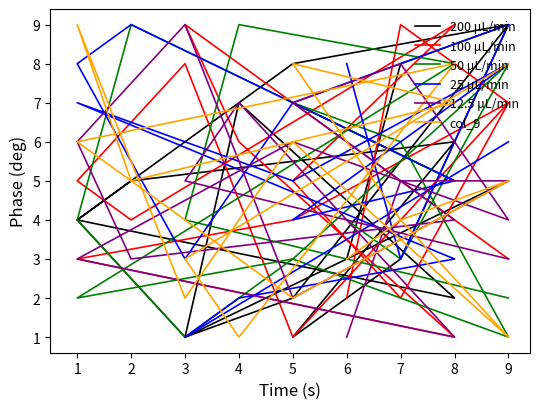

Is this an area chart (filled region under the line)?

No